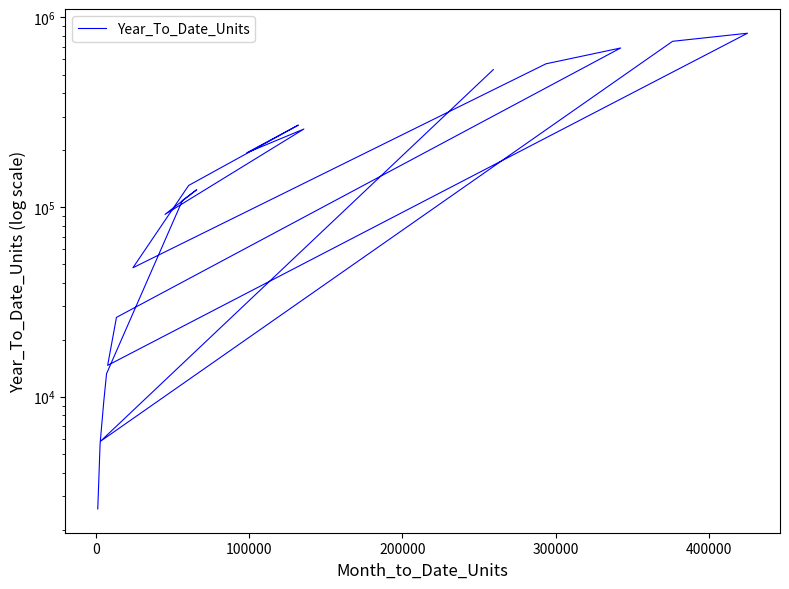

Reading left to right, what are all the values shown in this chart?

530785	5842	748027	825053	14682	26280	689899	569304	47975	130187	270794	193440	258180	91665	123527	108462	13279	9550	5663	2573